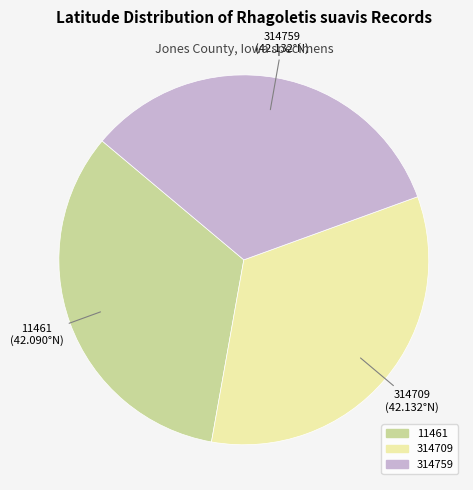

Approximately how many times larger is the value at 314709 compared to 314759?

1.0